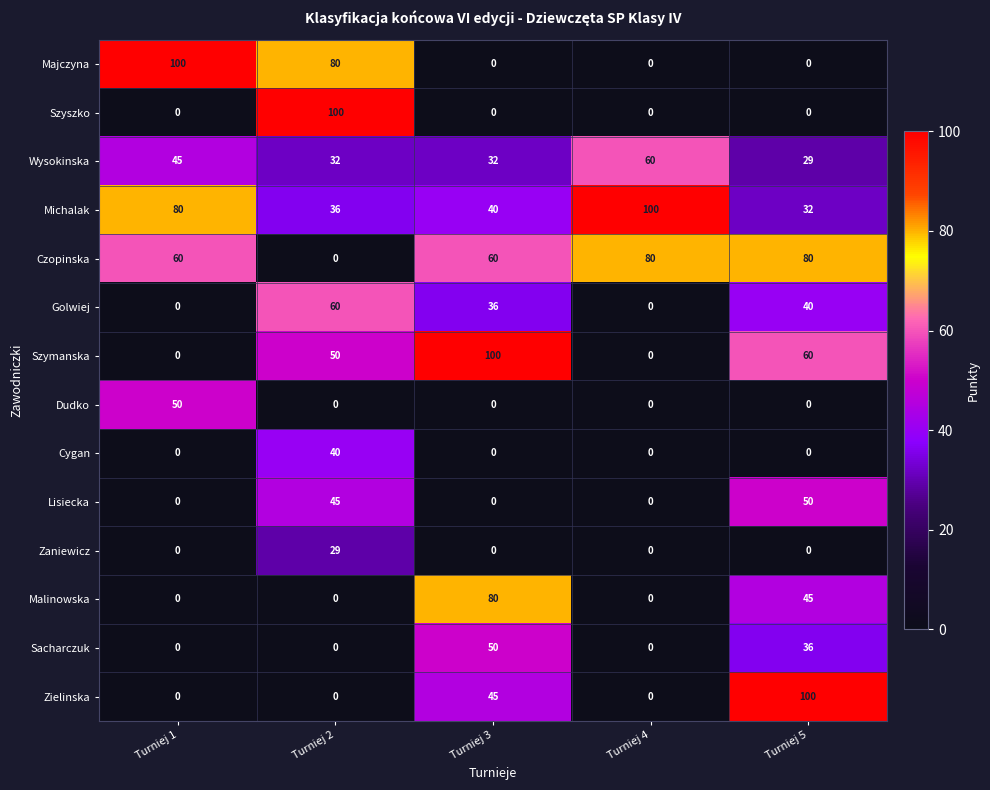

What is the maximum value for Czopinska?

80